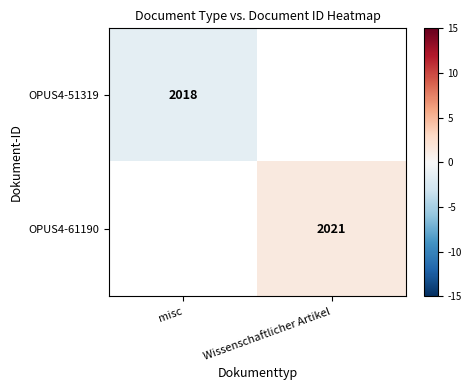

Is it true that OPUS4-51319 equals 2018.0 at misc?

True